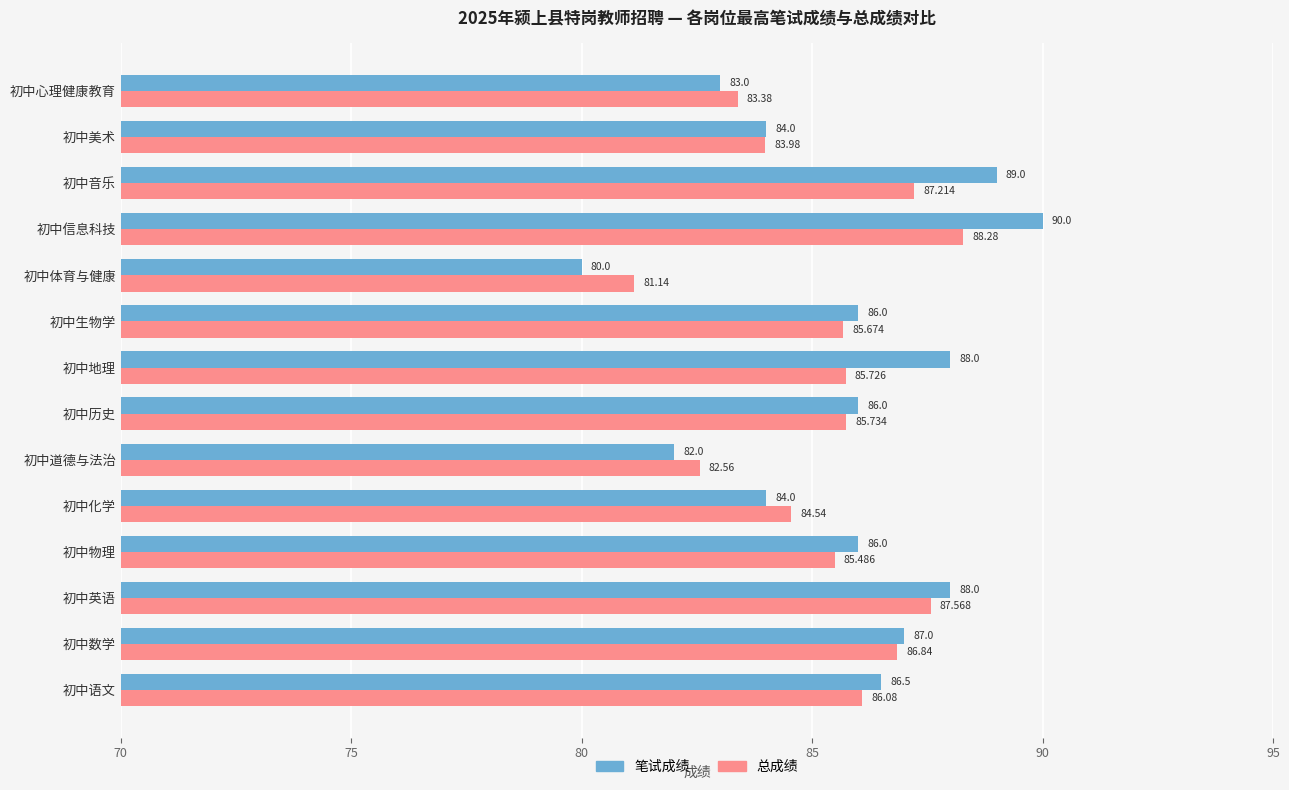

Is the value of 总成绩 at 初中英语 greater than the value of 笔试成绩 at 初中美术?

Yes